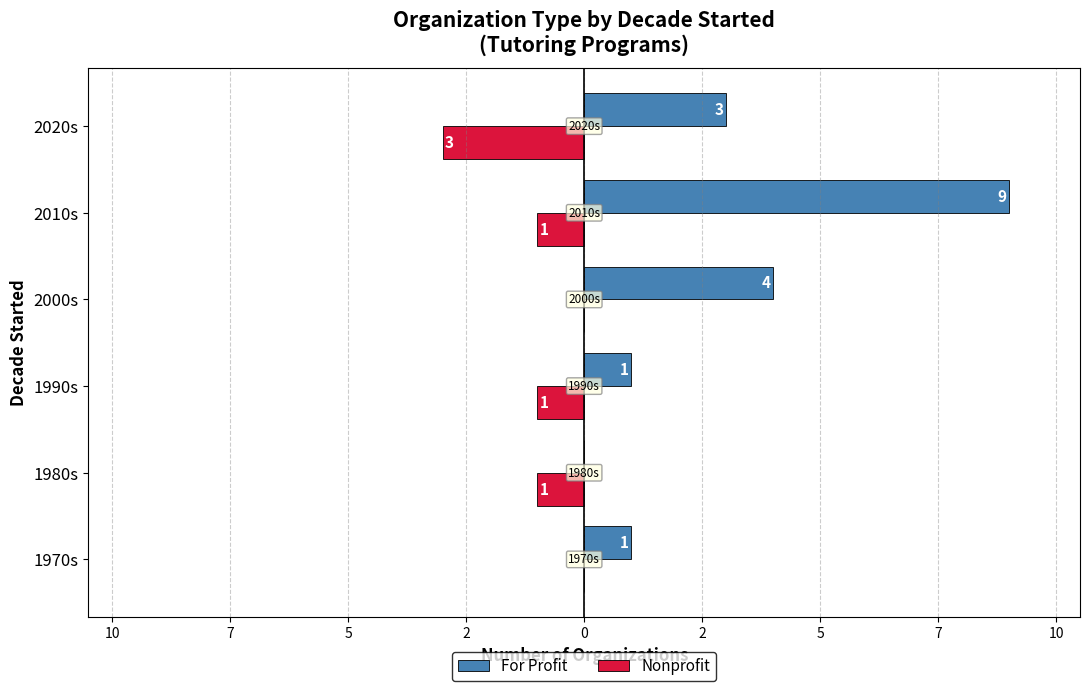

What are all the series names shown in the legend?

For Profit, Nonprofit